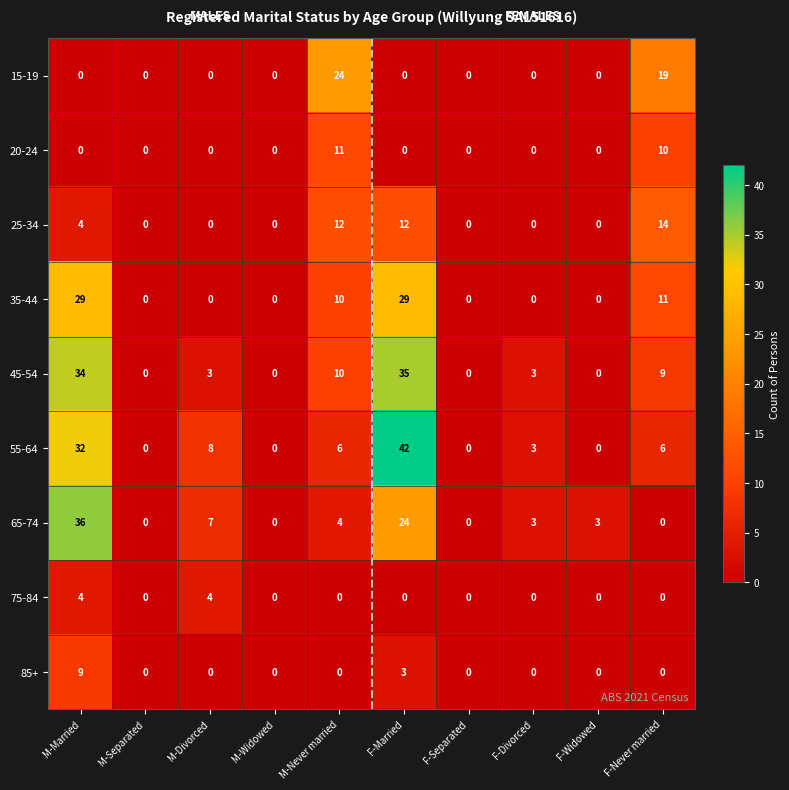

Between M-Married and F-Widowed, which series saw the biggest shift?

45-54